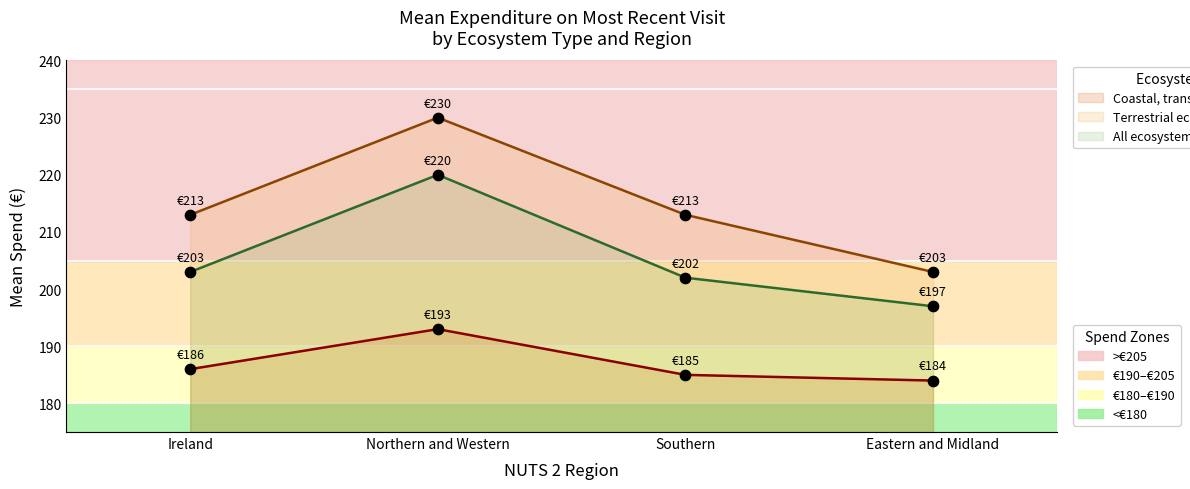

Which series has the largest Y range (max minus min)?

Terrestrial ecosystems